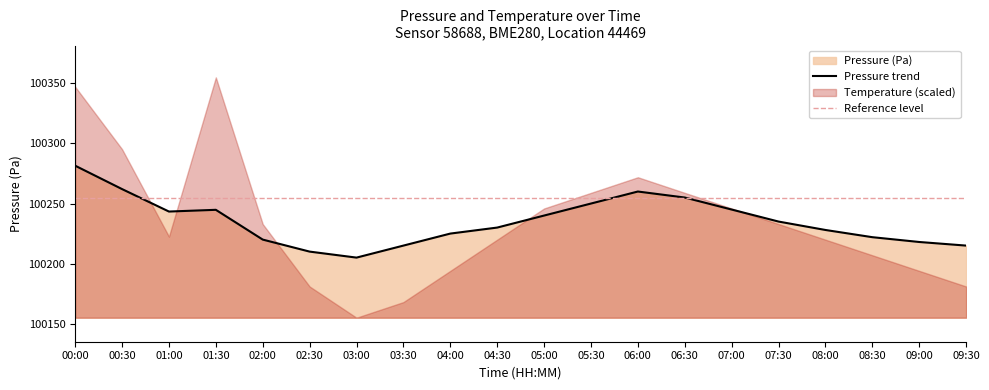

How many lines are shown in the chart?

1